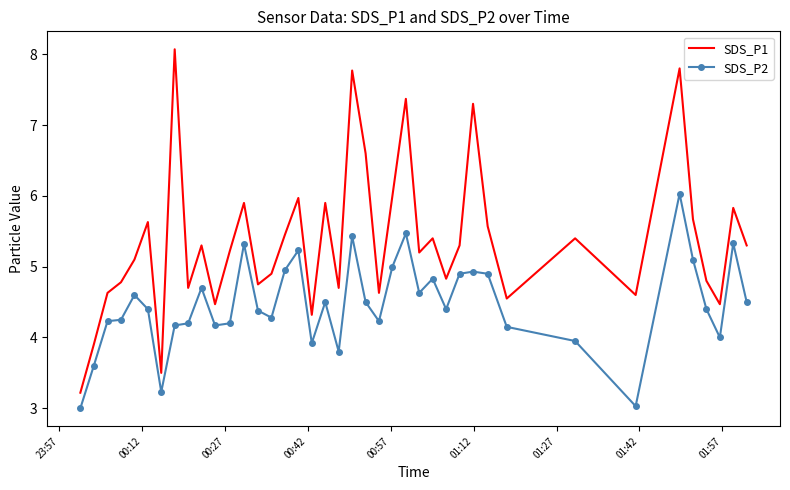

Rank the series by their maximum value, from highest to lowest.

SDS_P1, SDS_P2